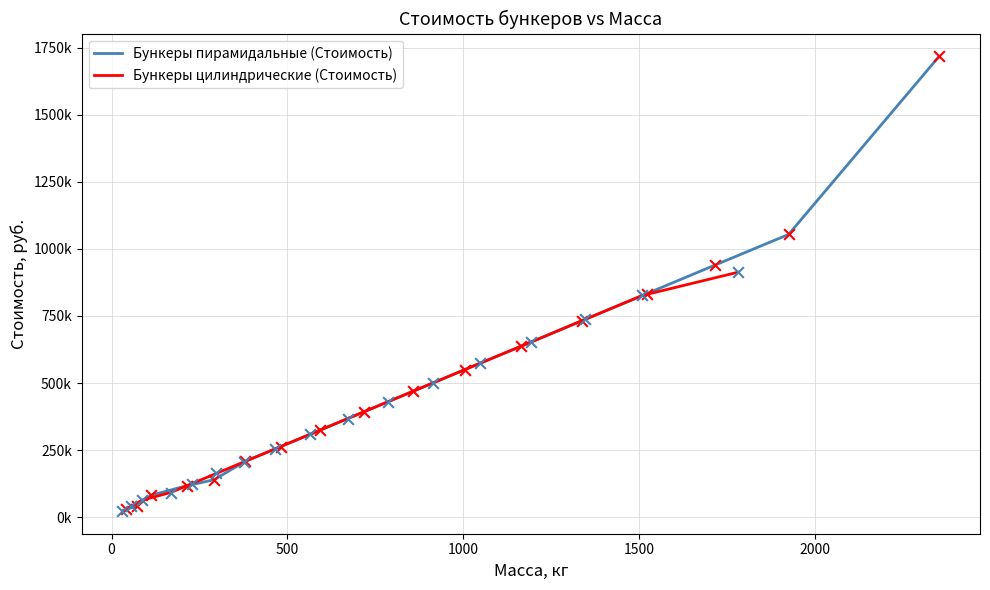

Which series reaches the minimum Y coordinate?

Бункеры цилиндрические (Стоимость)